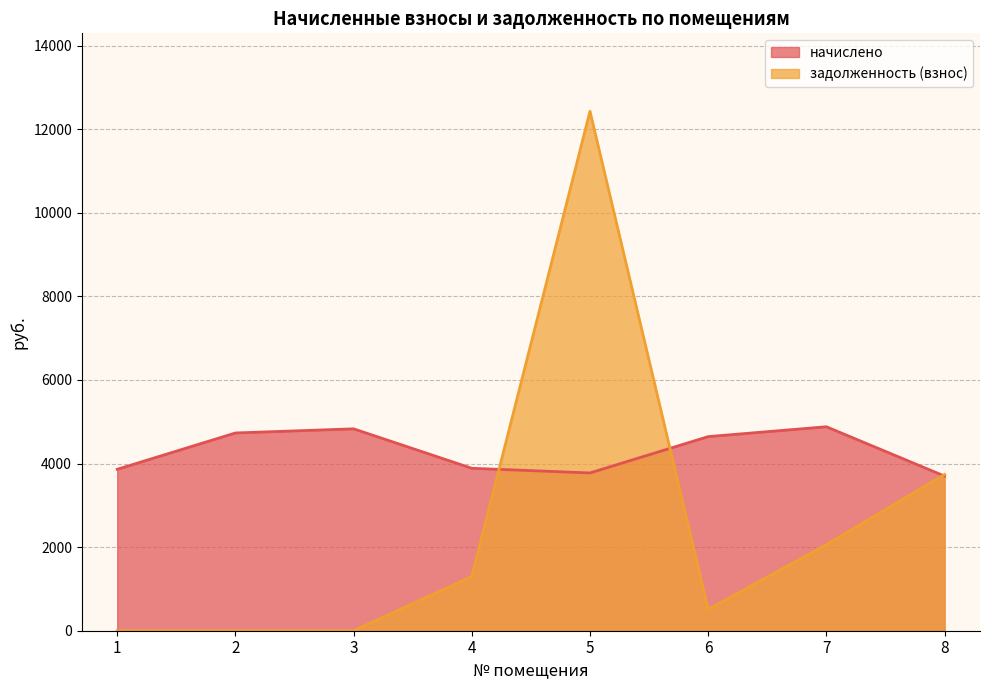

How many times do задолженность (взнос) and начислено cross each other?

3